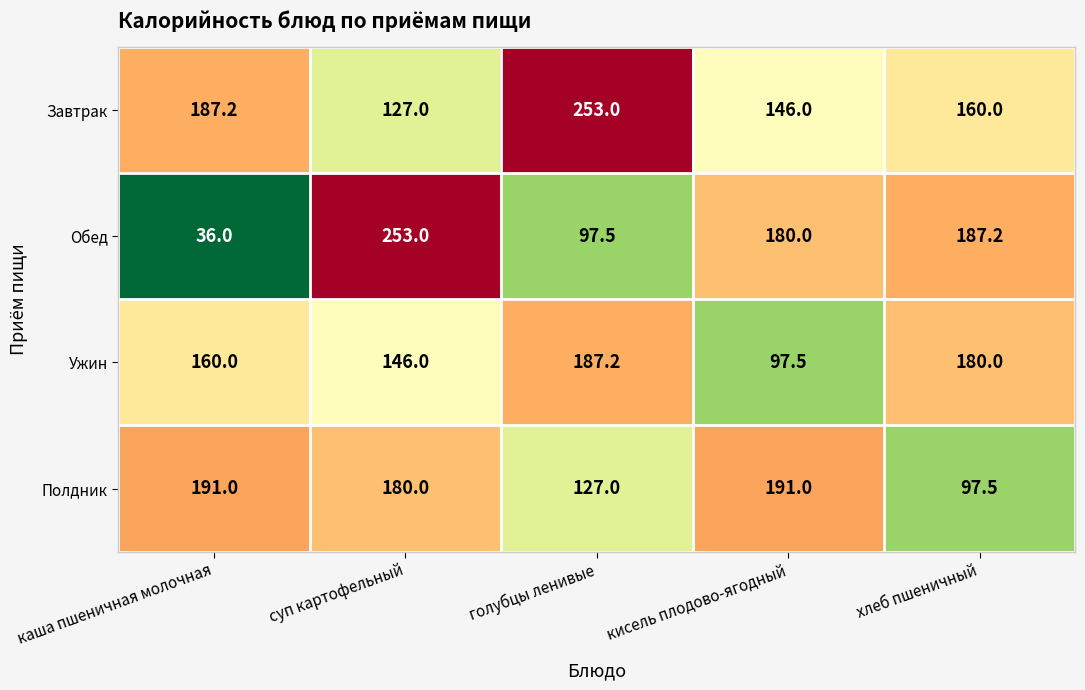

What is the sum of all Ужин values?

770.7